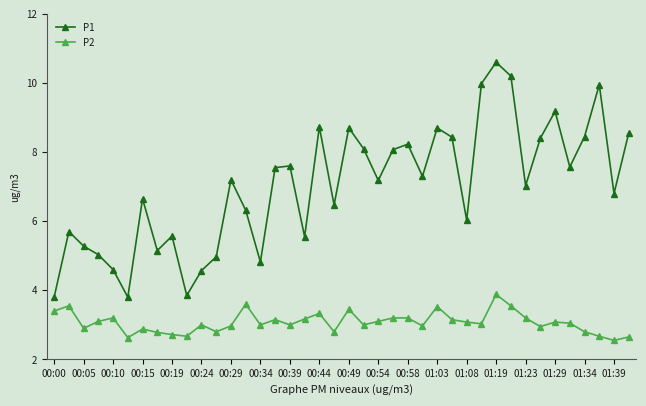

How many categories are shown in the chart?

40